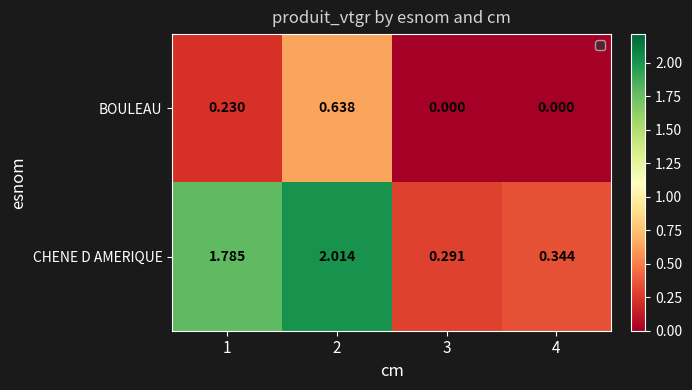

Between 1 and 4, which series saw the biggest shift?

CHENE D AMERIQUE